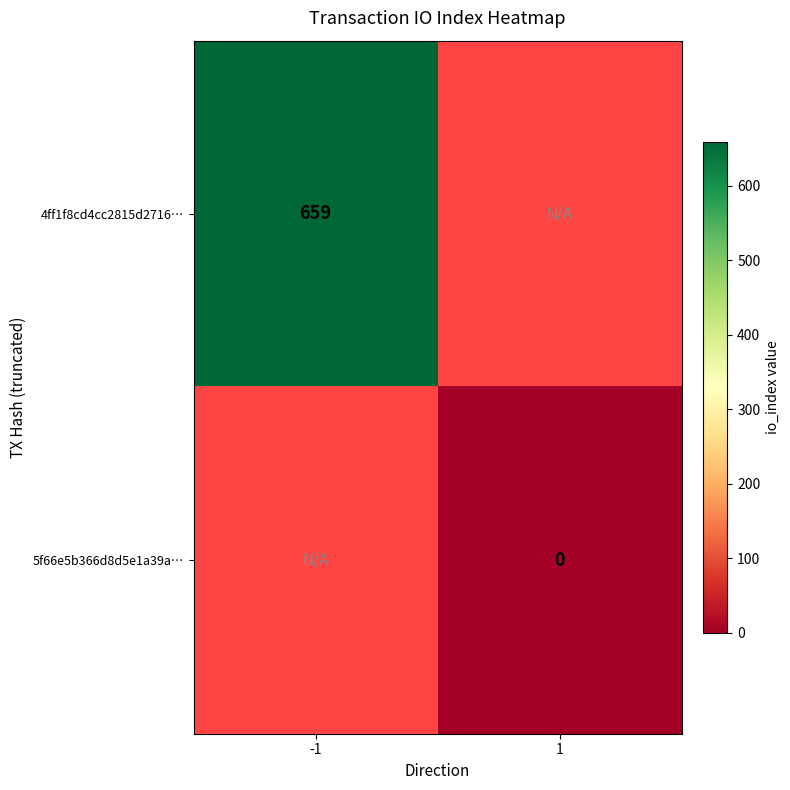

True or false: 4ff1f8cd4cc2815d2716… has a value of 460 at -1.

False